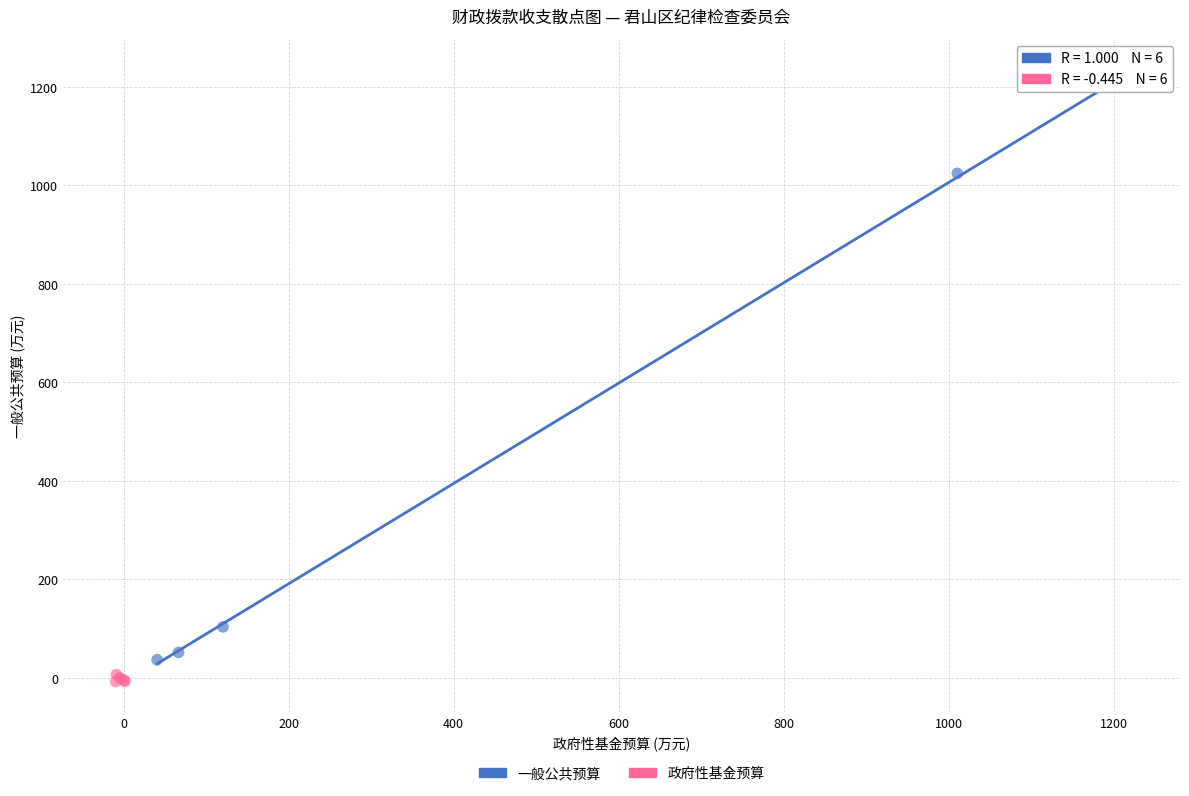

Which series has the largest Y range (max minus min)?

一般公共预算